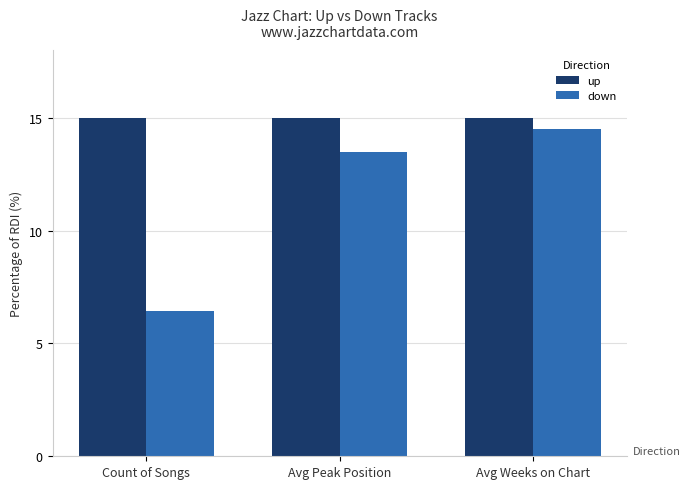

At which category is the sum across all series the highest?

Avg Weeks on Chart